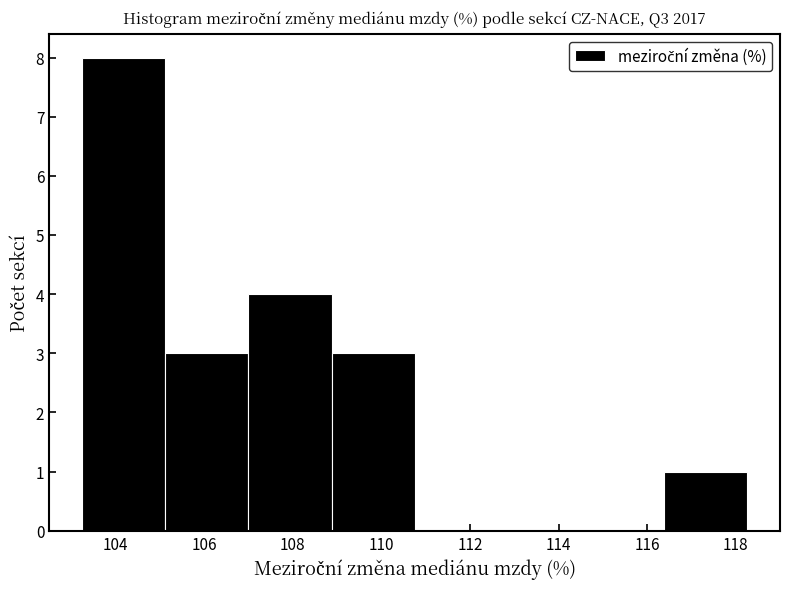

Over which range of the x-axis is the bar tallest?

103.2 to 105.2